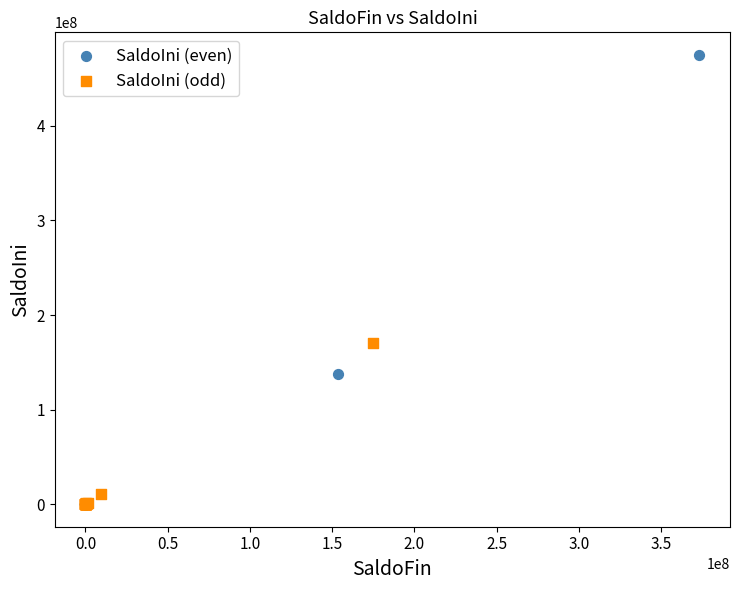

Which series has the widest spread of Y values?

SaldoIni (even)